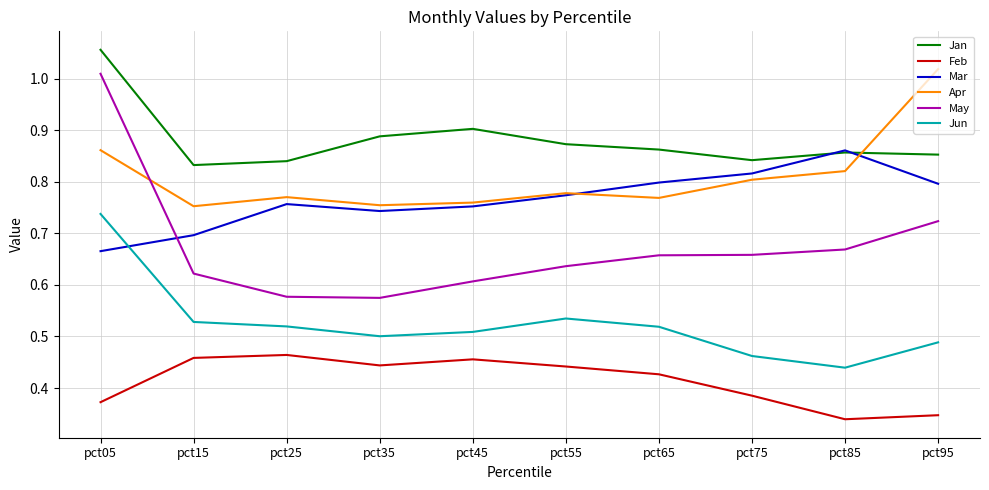

What are all the series names shown in the legend?

Jan, Feb, Mar, Apr, May, Jun